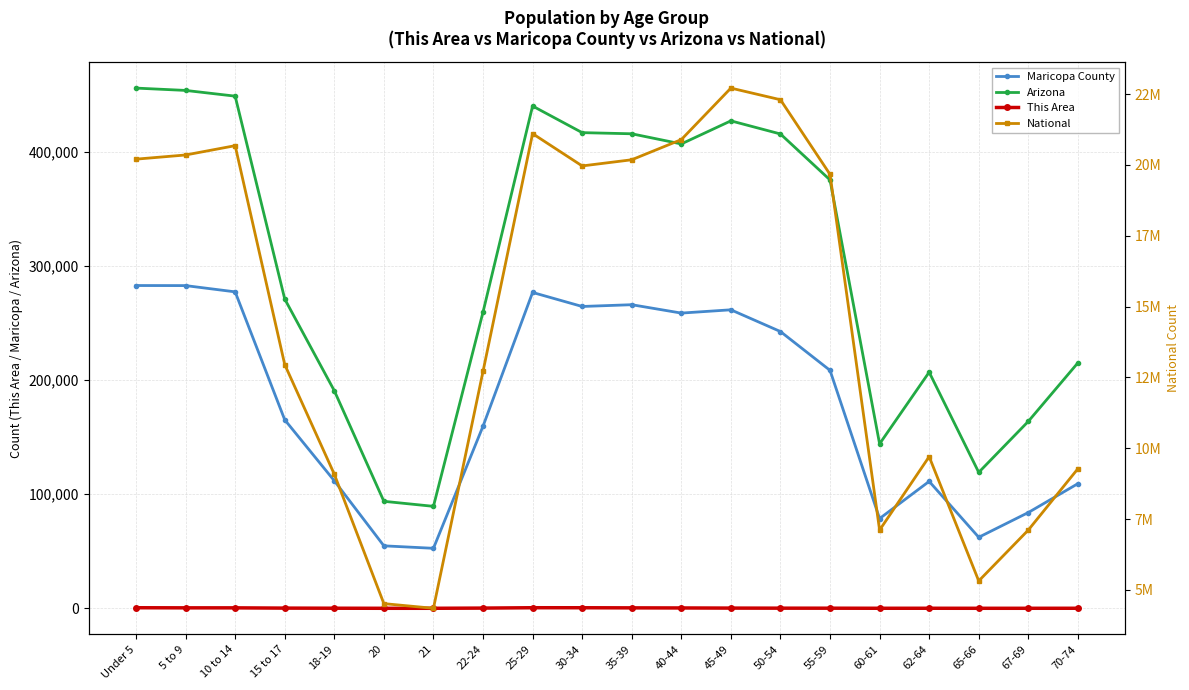

Reading left to right, list all the values displayed in this chart.

Maricopa County: Under 5=282770	5 to 9=282709	10 to 14=277228	15 to 17=165154	18-19=111745	20=54750	21=52584	22-24=159538	25-29=276704	30-34=264422	35-39=265969	40-44=258629	45-49=261506	50-54=242459	55-59=208461	60-61=78643	62-64=111205	65-66=62253	67-69=83922	70-74=109213
Arizona: Under 5=455715	5 to 9=453680	10 to 14=448664	15 to 17=270955	18-19=190627	20=93756	21=89342	22-24=259486	25-29=439998	30-34=416695	35-39=415693	40-44=406801	45-49=427022	50-54=415524	55-59=375268	60-61=144092	62-64=206868	65-66=119102	67-69=163764	70-74=215026
This Area: Under 5=526	5 to 9=427	10 to 14=421	15 to 17=196	18-19=97	20=36	21=42	22-24=212	25-29=534	30-34=519	35-39=416	40-44=332	45-49=210	50-54=146	55-59=122	60-61=56	62-64=65	65-66=37	67-69=43	70-74=61
National: Under 5=20201362	5 to 9=20348657	10 to 14=20677194	15 to 17=12954254	18-19=9086089	20=4519129	21=4354294	22-24=12712576	25-29=21101849	30-34=19962099	35-39=20179642	40-44=20890964	45-49=22708591	50-54=22298125	55-59=19664805	60-61=7113727	62-64=9704197	65-66=5319902	67-69=7115361	70-74=9278166